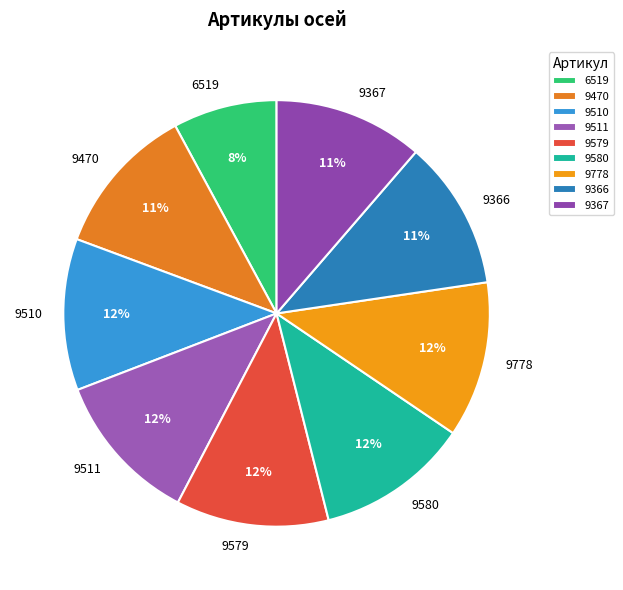

What is the smallest slice in the pie chart?

6519